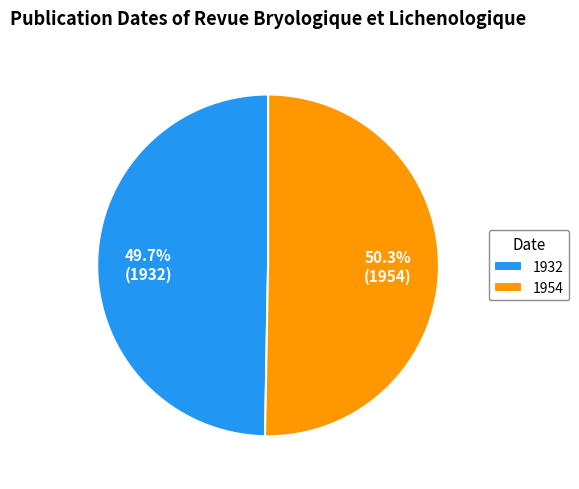

Rank the categories by value from lowest to highest.

1932, 1954